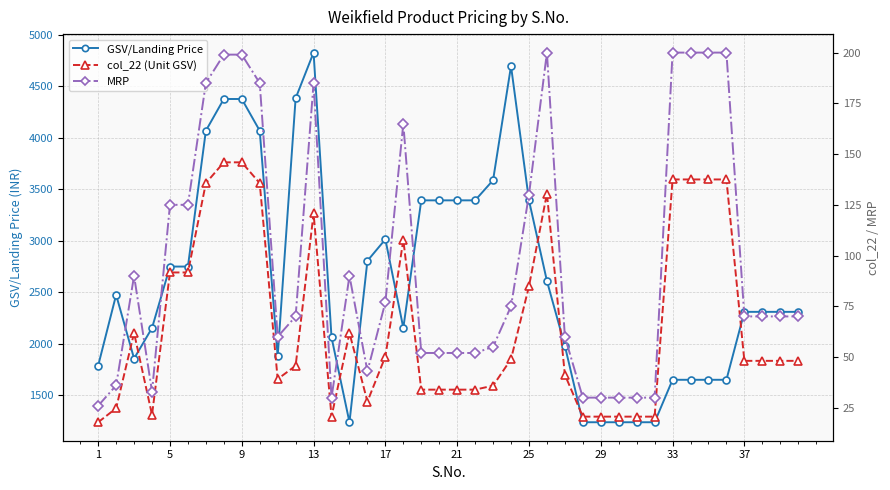

How many interior local valleys does the MRP series have?

4